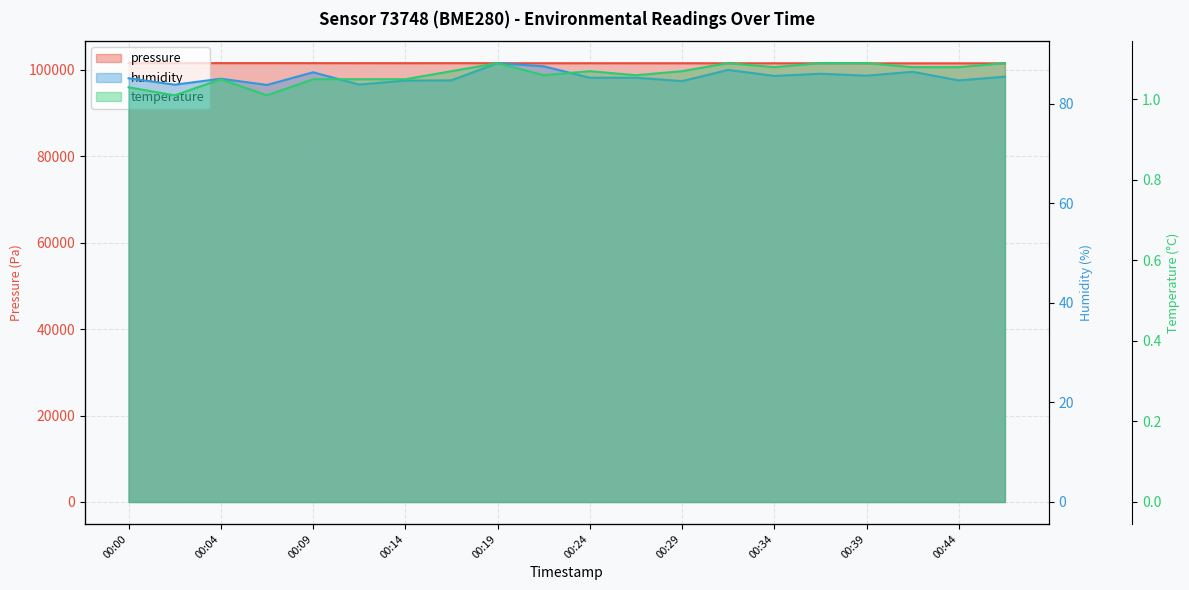

What is the difference between the maximum and minimum values in the humidity series?

4.4